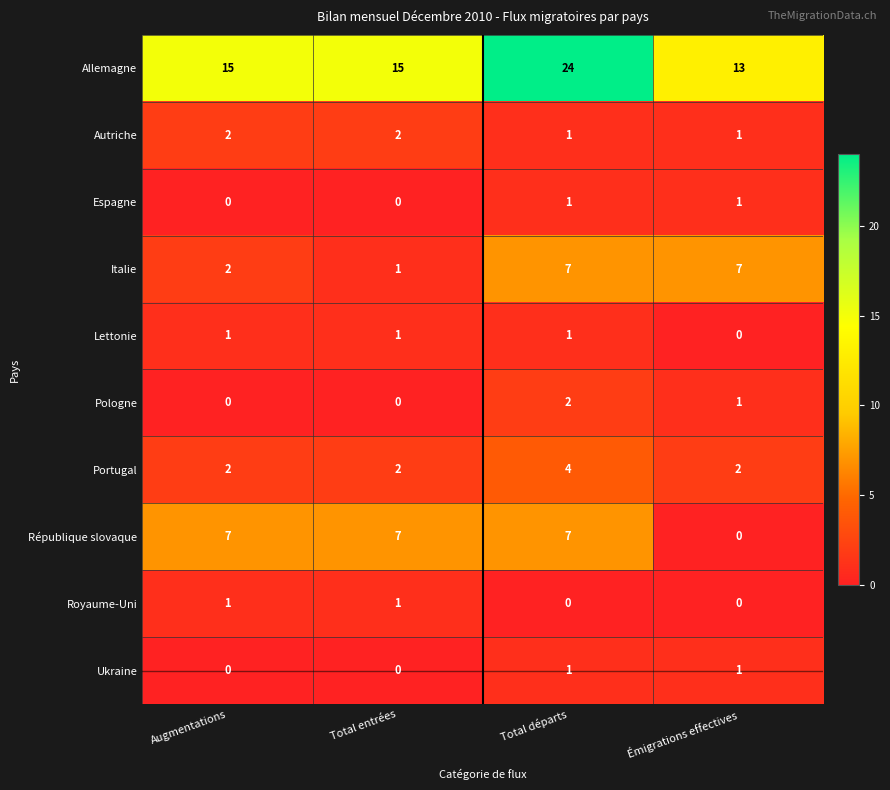

What is the maximum value for Italie?

7